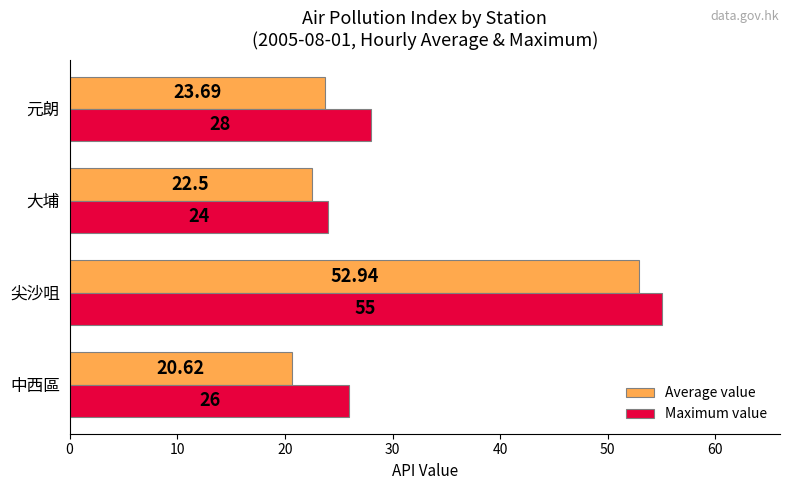

At which label is Maximum value closest to 39?

元朗